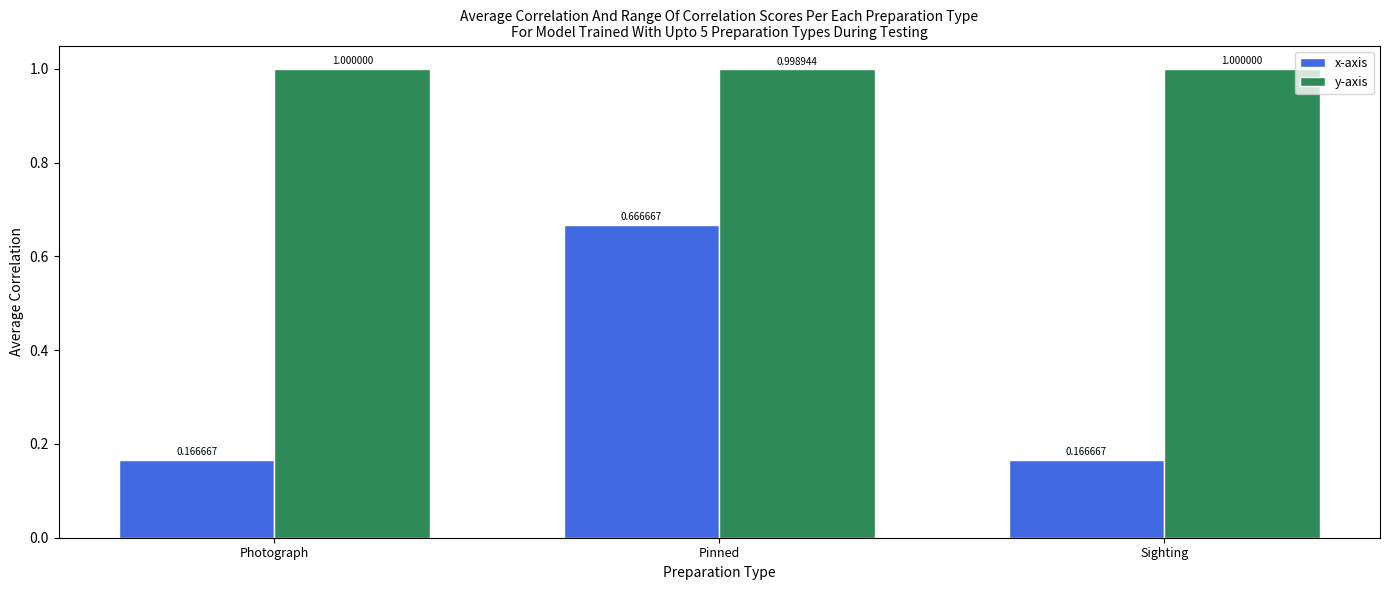

At Photograph, list the series in order from smallest to largest.

x-axis, y-axis